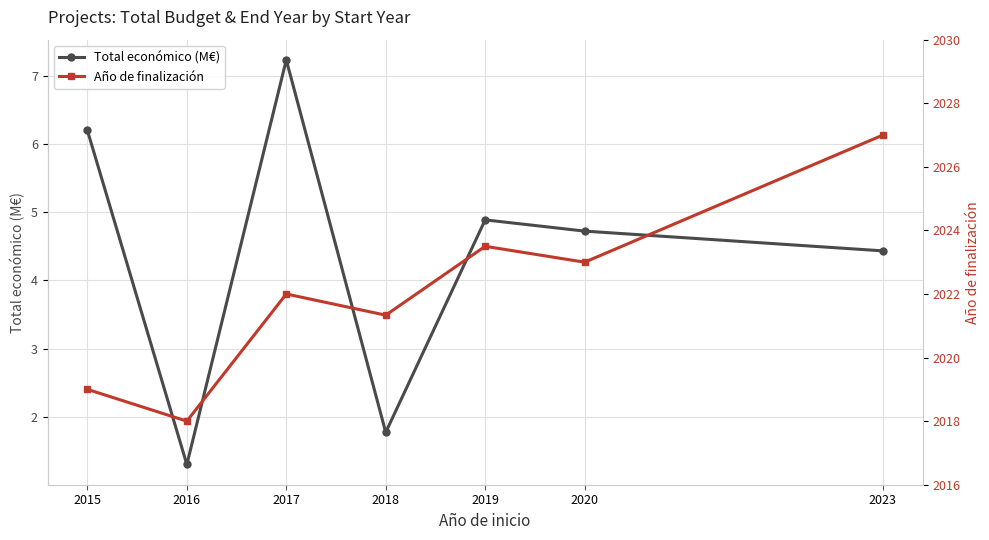

True or false: Total económico (M€) and Año de finalización cross at least once.

False